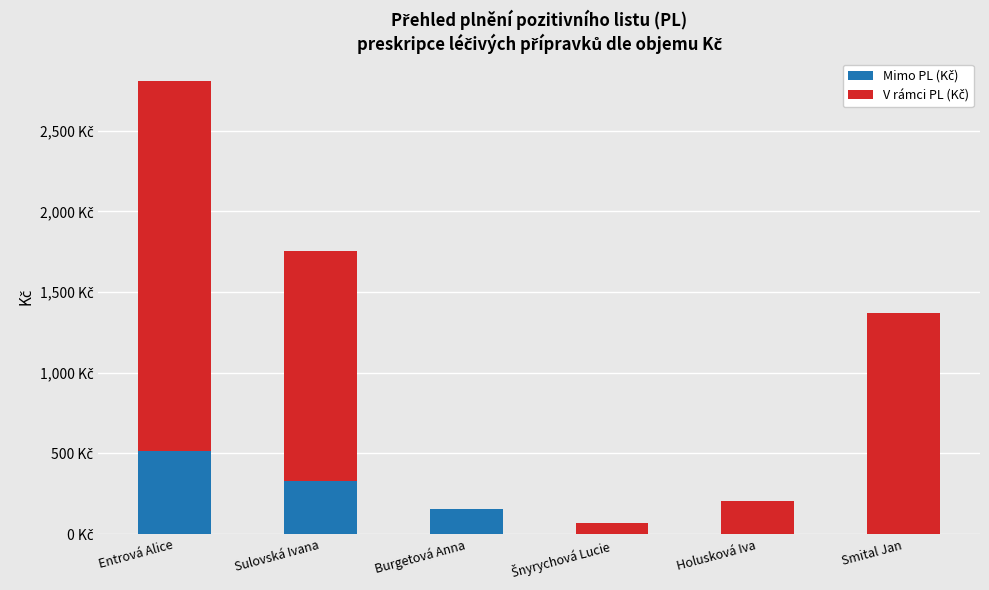

Are the bars horizontal?

No